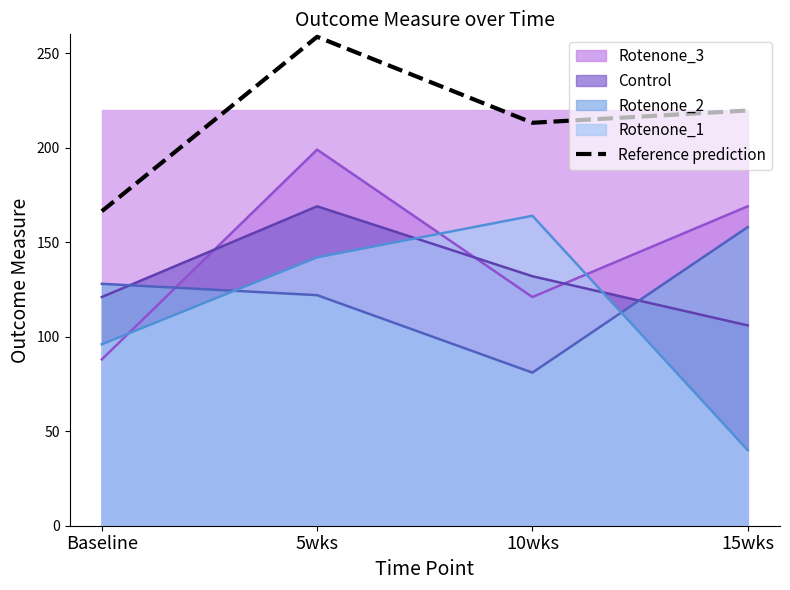

Reading left to right, list all the values displayed in this chart.

166.4	258.7	213.2	219.7